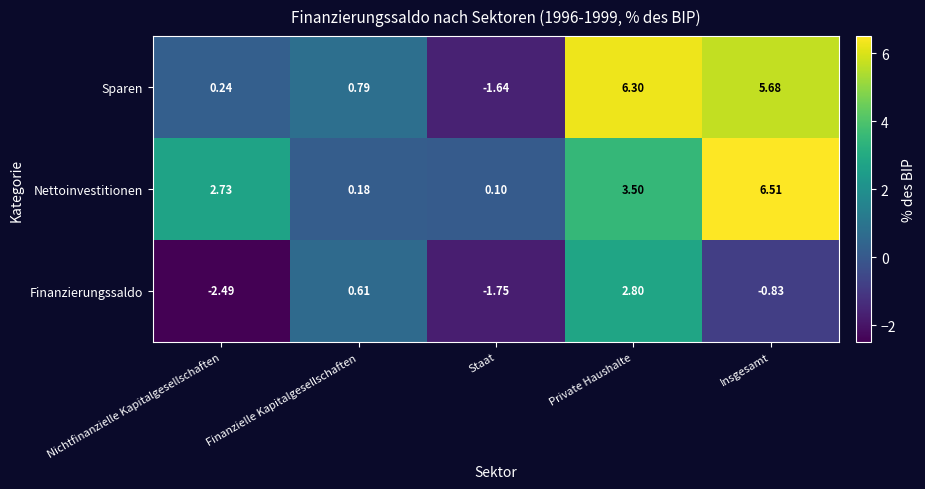

How many series are shown in this chart?

3